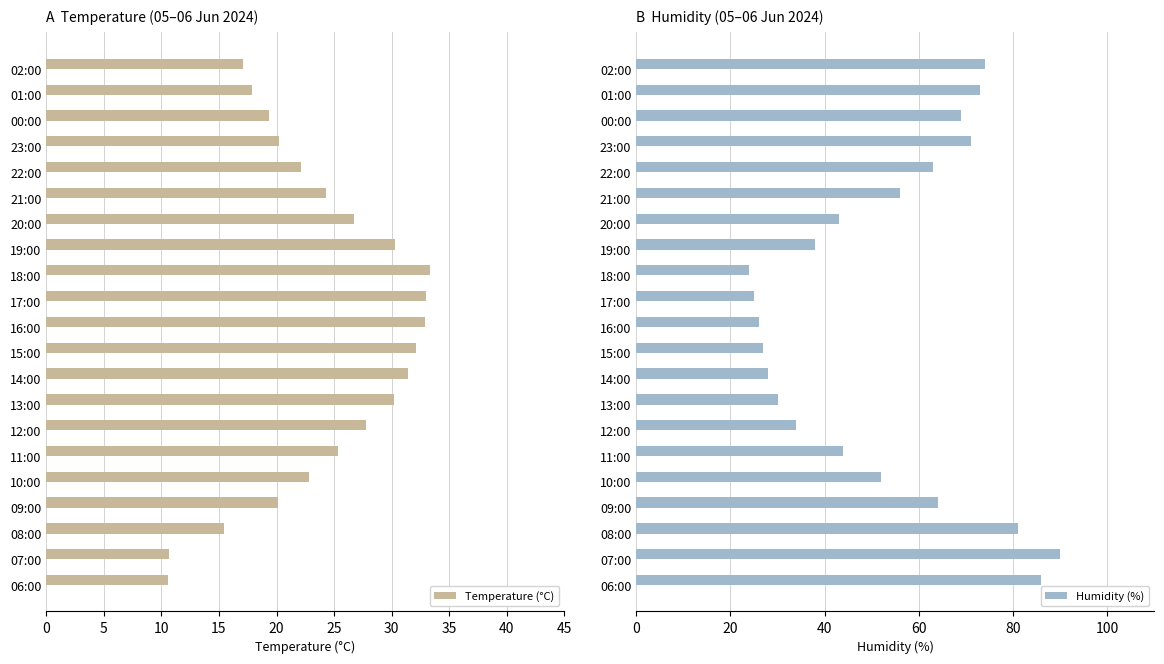

List the series in order of their peak value, lowest first.

Temperature (°C), Humidity (%)